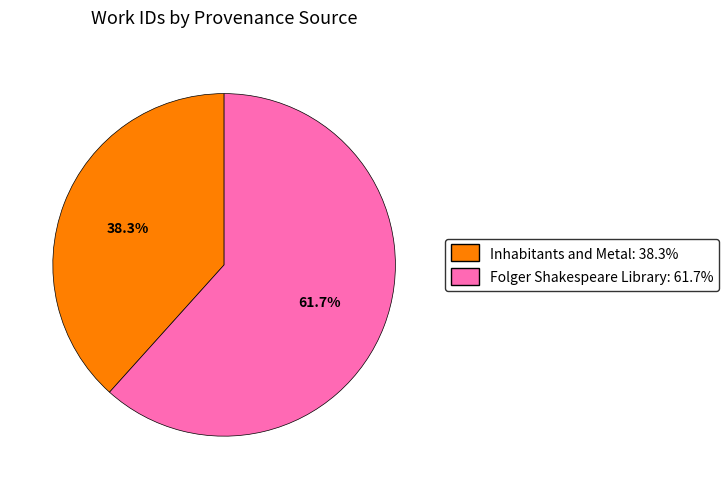

To the nearest percent, what percentage of the pie is Folger Shakespeare Library?

62%